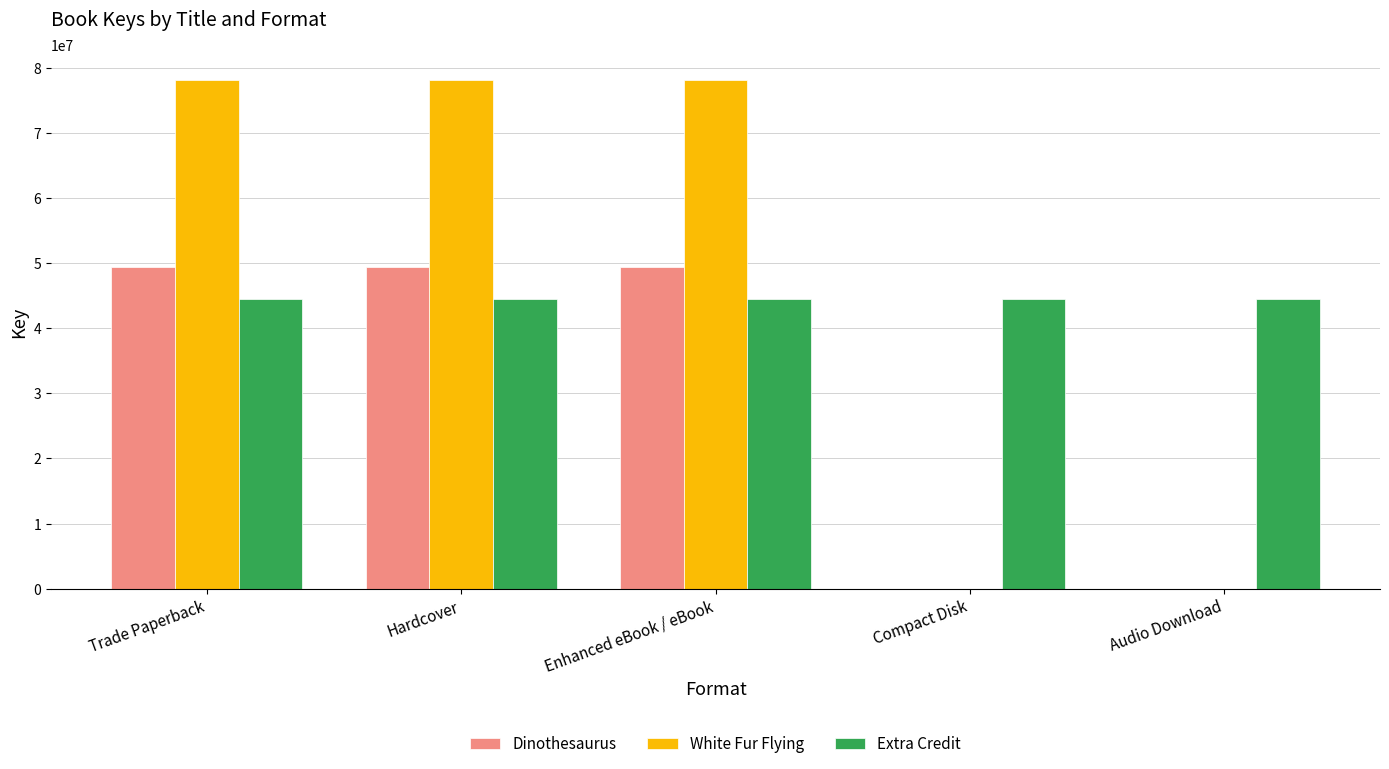

The value of Extra Credit at Enhanced eBook / eBook is 14627749. True or false?

False